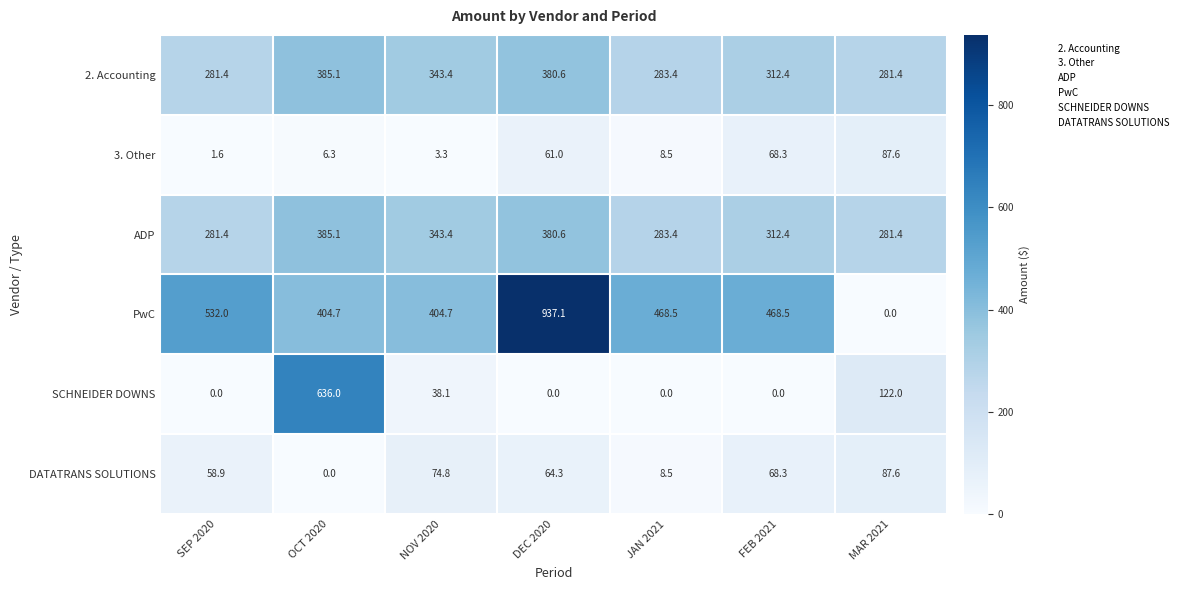

Which category has the highest value across all series?

DEC 2020